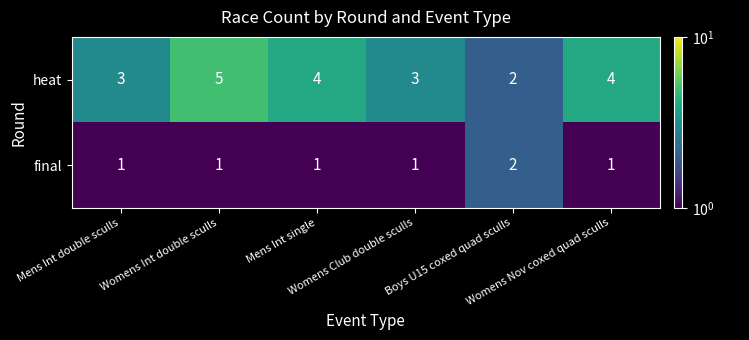

List the series in order of their peak value, highest first.

heat, final